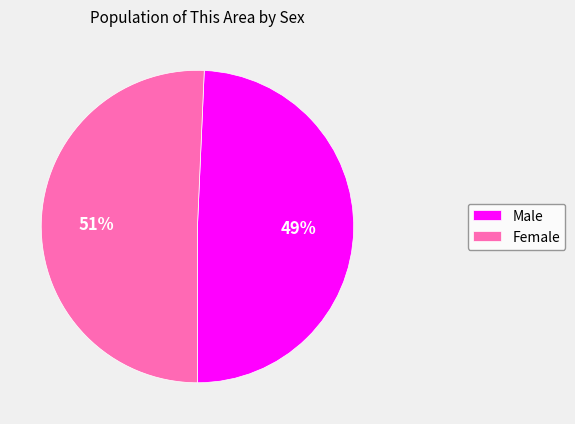

Approximately how many times larger is the value at Male compared to Female?

1.0